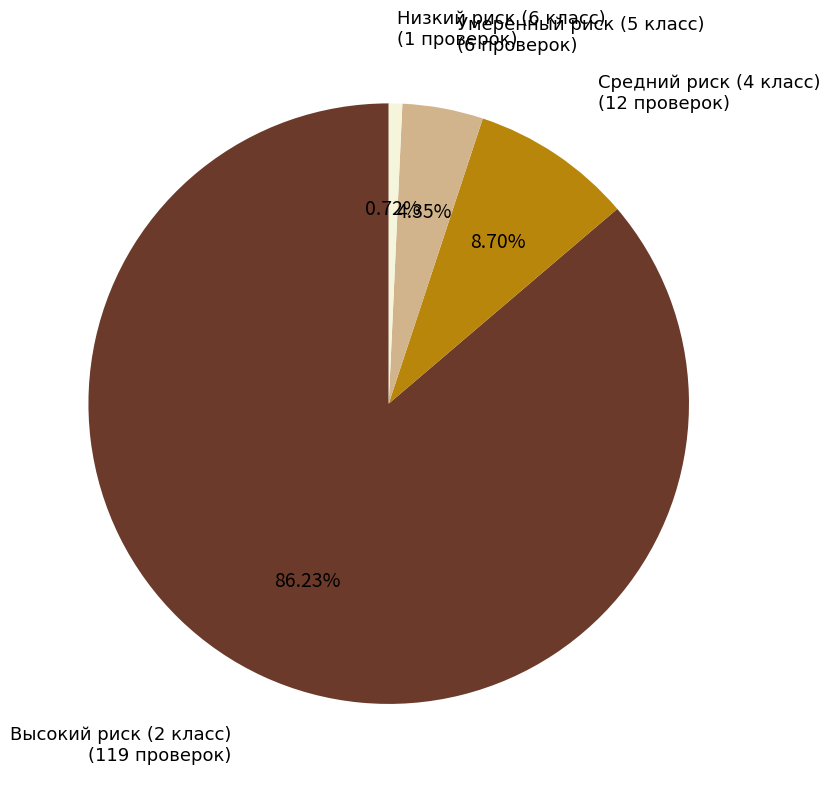

The Низкий риск (6 класс) slice represents 1% of the pie. True or false?

True